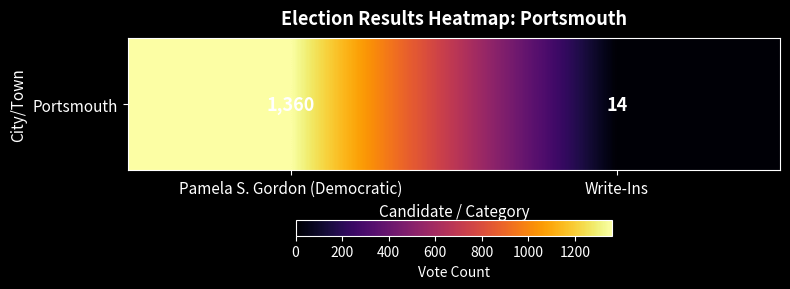

What is the smallest value displayed?

14